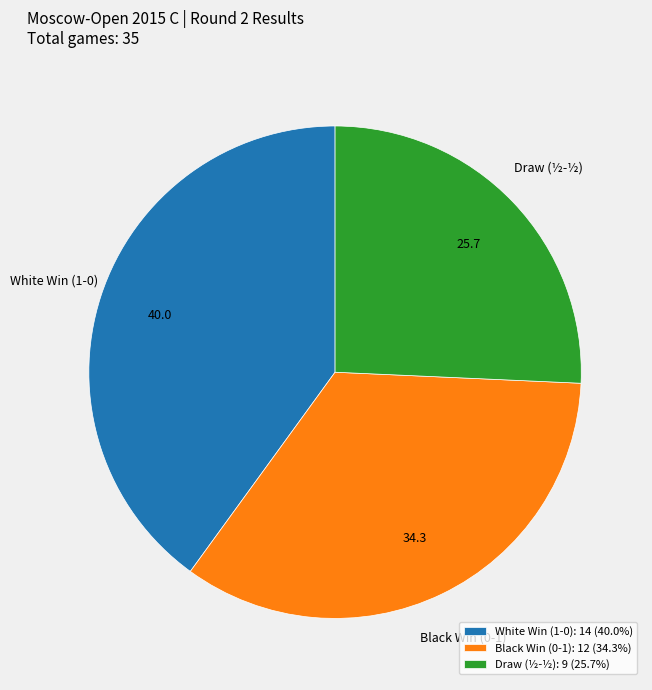

Is Black Win (0-1) the majority of the pie?

No